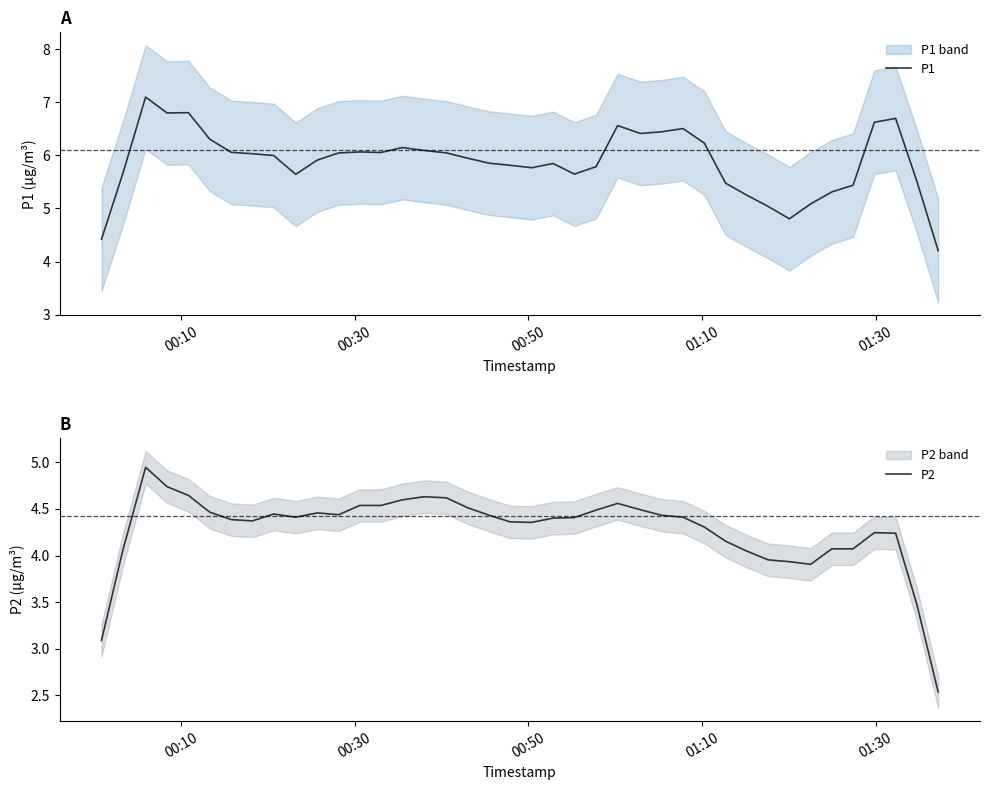

Is it true that P2 equals 6.7 at 32?

False